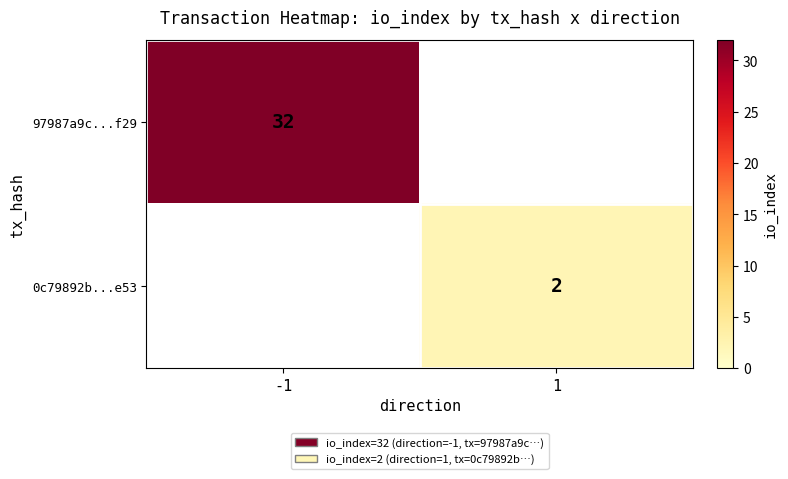

Between 1 and -1, which is larger?

-1